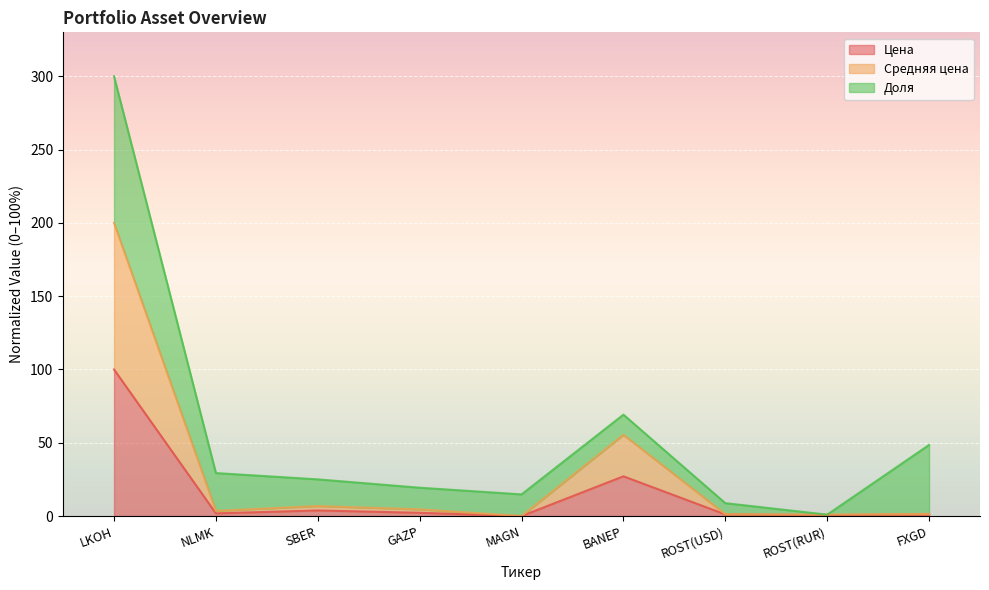

How many data points in Цена are less than 1?

2